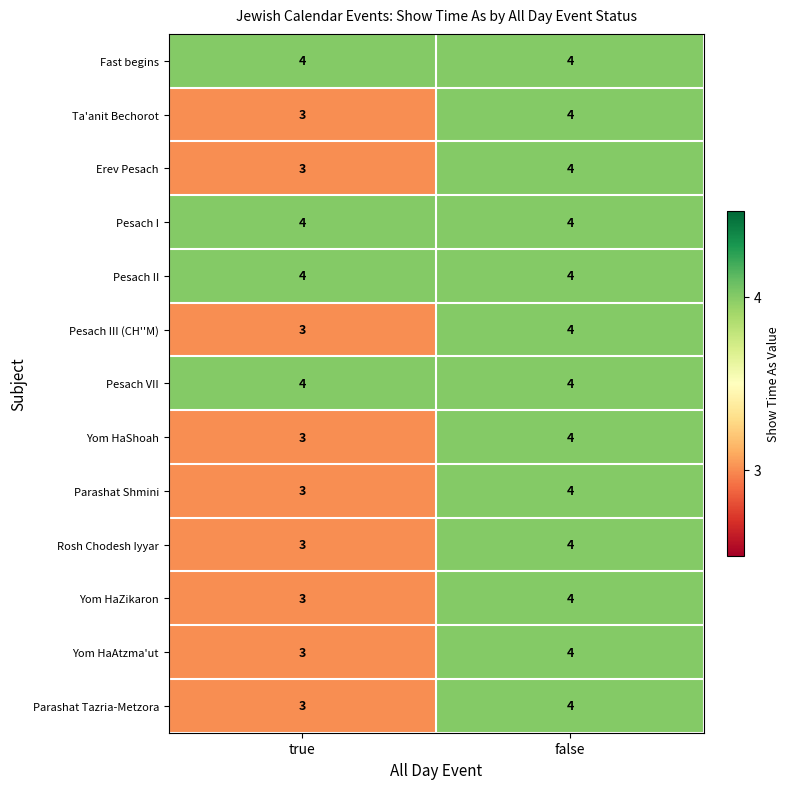

The value of Pesach VII at false is 4. True or false?

True